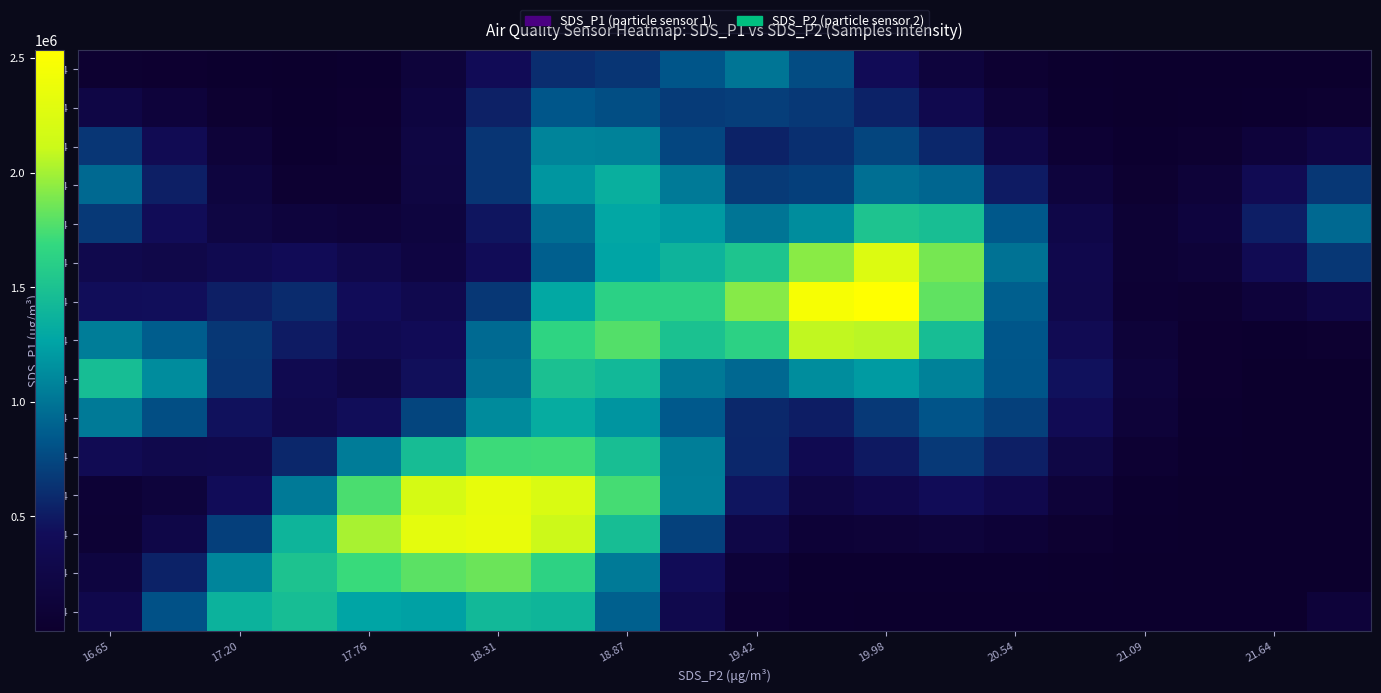

Reading right to left, list all the values displayed in this chart.

55.4: 126763.0	0.4	8.5	96.7	548.9	1555.9	2214.2	1943.1	6596.0	58022.8	308829.0	883373.5	1399080.0	1419262.9	1245222.6	1264647.8	1461413.0	1374191.4	804179.2	299746.4
58.4: 0.0	4.4	96.7	1076.1	6041.4	17031.7	24146.2	18715.5	22057.0	99641.5	402139.0	1028395.0	1640945.1	1842875.4	1799677.0	1705795.9	1508404.2	1089552.4	539933.2	183176.1
61.4: 0.4	31.3	618.8	6503.8	35413.3	98274.7	138181.2	104450.0	89389.7	249256.8	715153.7	1462843.0	2118091.7	2354424.5	2309059.3	2013688.9	1388422.3	706141.8	259116.0	75129.8
64.4: 4.1	158.5	2547.4	22942.1	113212.8	297133.2	406128.4	301383.2	225167.7	474695.1	1057073.3	1741987.8	2224490.8	2341825.1	2193407.7	1757279.0	1029364.1	412420.2	144374.8	81956.7
67.4: 23.2	620.5	8112.0	58118.0	233759.6	529818.9	669351.7	490494.5	345169.7	572746.0	1050393.4	1473418.1	1719906.6	1714818.3	1460127.3	1040095.5	572617.4	308653.0	305250.5	366657.1
70.4: 224.0	1650.3	18553.0	114168.6	377838.1	708601.3	818608.1	670684.9	518011.6	574681.6	849978.9	1174850.9	1322664.5	1123547.5	734826.8	428757.7	309656.2	454164.1	786468.7	1029481.0
73.4: 3696.2	4162.6	25395.8	145958.2	453453.9	822175.1	1073026.2	1210642.5	1133084.1	928526.8	1021836.0	1417806.0	1494523.7	989507.4	440552.4	244476.6	333164.7	653375.9	1128146.2	1460873.8
76.4: 41017.2	24466.6	24932.2	110028.5	370249.6	826947.9	1465139.8	2060305.0	2083638.1	1631951.0	1499286.1	1782005.7	1652070.8	943190.8	393607.2	345530.4	507502.1	661811.3	870567.8	1049576.7
79.4: 232432.5	130804.0	48193.6	68905.8	289865.4	881021.1	1814918.4	2535259.3	2471245.3	1920813.7	1631051.4	1625177.8	1289480.7	659613.7	317238.3	420600.5	589742.4	529559.3	431566.9	429597.3
82.4: 658637.3	369193.3	118039.6	69797.1	301611.8	981661.3	1873857.7	2246737.6	1930363.3	1520660.3	1381832.2	1266966.2	881304.4	410795.4	201230.1	289883.8	400456.6	336526.4	274345.8	314628.0
85.4: 932052.7	522267.6	163992.2	70321.0	267160.4	840046.1	1466456.6	1517999.5	1136270.3	1004986.6	1212763.6	1284683.8	965167.7	474526.9	168734.2	119132.8	156887.5	211467.9	406953.8	670475.6
88.4: 658633.2	369030.8	115305.3	43568.1	156197.3	507754.1	920665.9	968032.2	703452.5	673897.2	1029021.0	1344044.9	1186879.9	644126.4	203238.7	51472.9	52835.3	177254.0	528044.1	933045.9
91.4: 232409.3	130214.2	40657.0	15768.3	65709.6	256729.6	572832.7	734905.4	614957.5	540370.2	744142.4	1073577.7	1088864.6	650056.4	211076.0	38557.7	23605.8	114760.1	369309.9	658451.9
94.4: 40951.5	22944.0	7204.8	3802.8	23833.6	117715.5	324698.5	540178.2	665426.3	702038.8	682270.4	783869.3	831480.3	536098.3	182310.5	32174.9	9357.4	40135.3	130243.0	232472.4
97.4: 3761.6	2107.5	682.5	825.4	7775.3	45149.7	156363.3	394186.8	775453.3	1003218.5	822290.9	647780.9	608079.9	397557.9	138002.3	24291.0	3371.0	7746.6	24947.2	44535.7